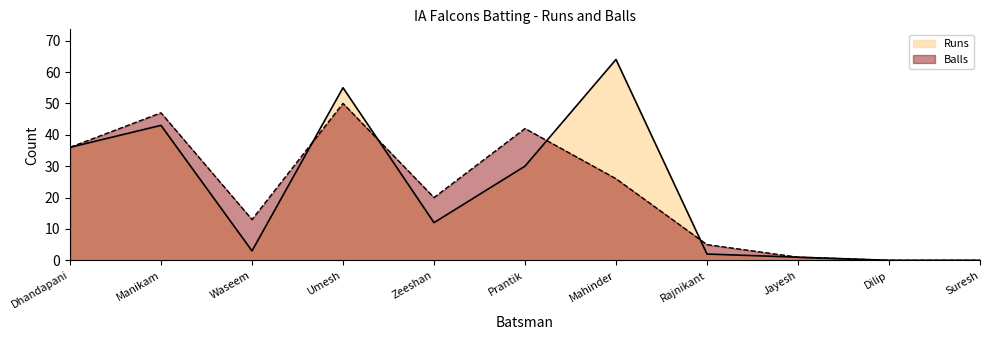

What is the value of the Runs point at the 8th from the left?

2